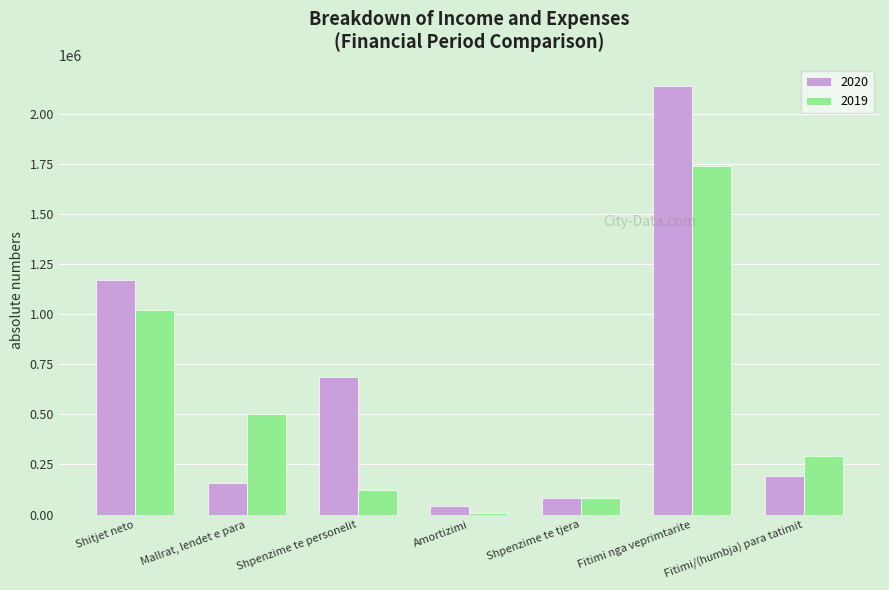

At which label does 2020 first exceed 192096?

Shitjet neto